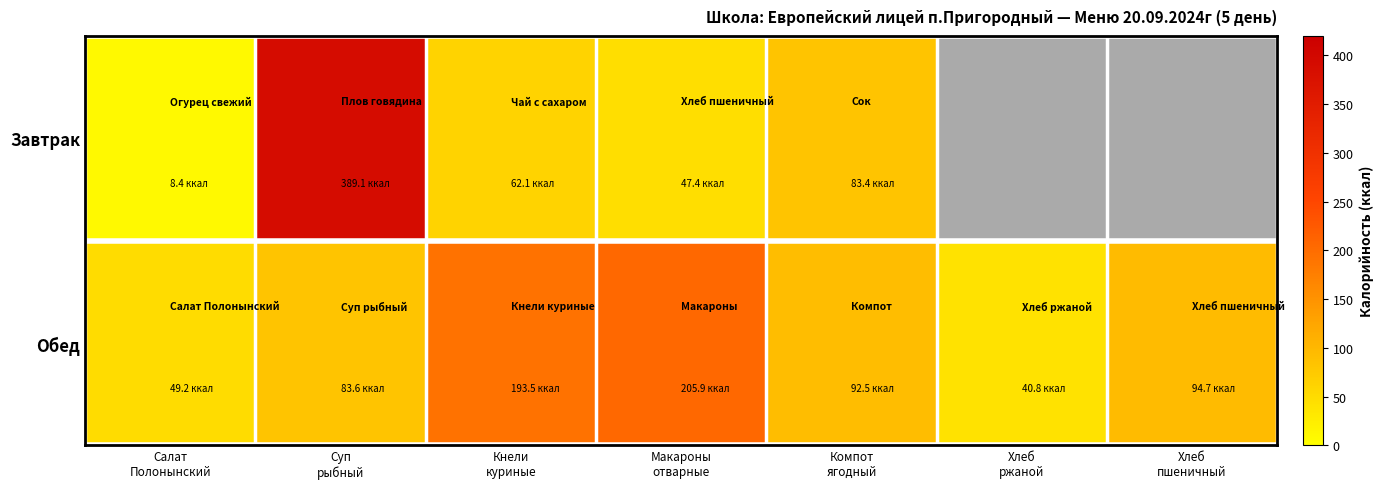

What is the approximate value of Обед at Суп рыбный?

83.6